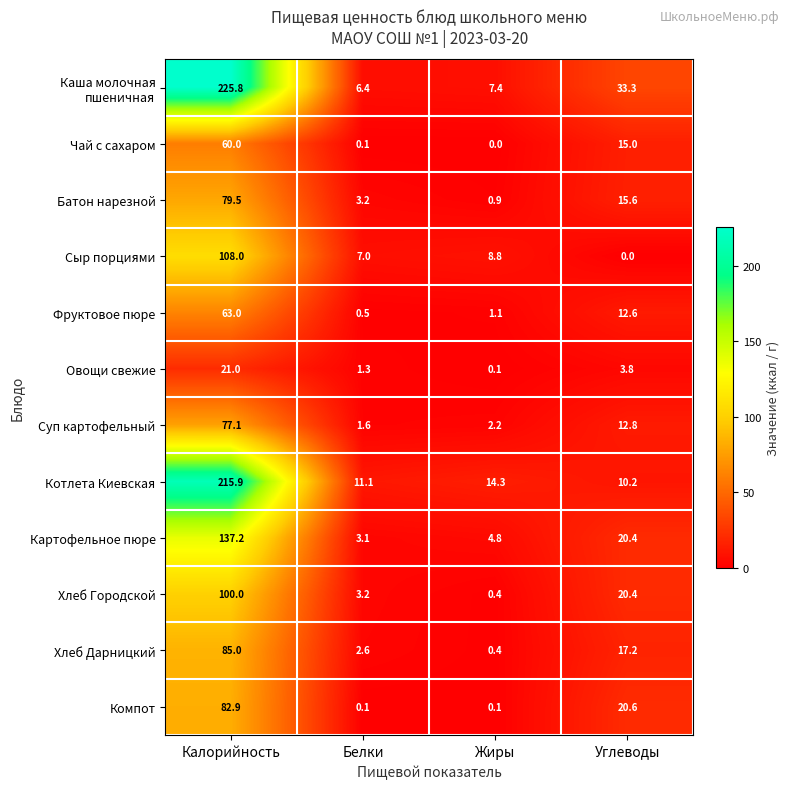

What is the difference between the second highest and minimum values in the Хлеб Дарницкий series?

16.8